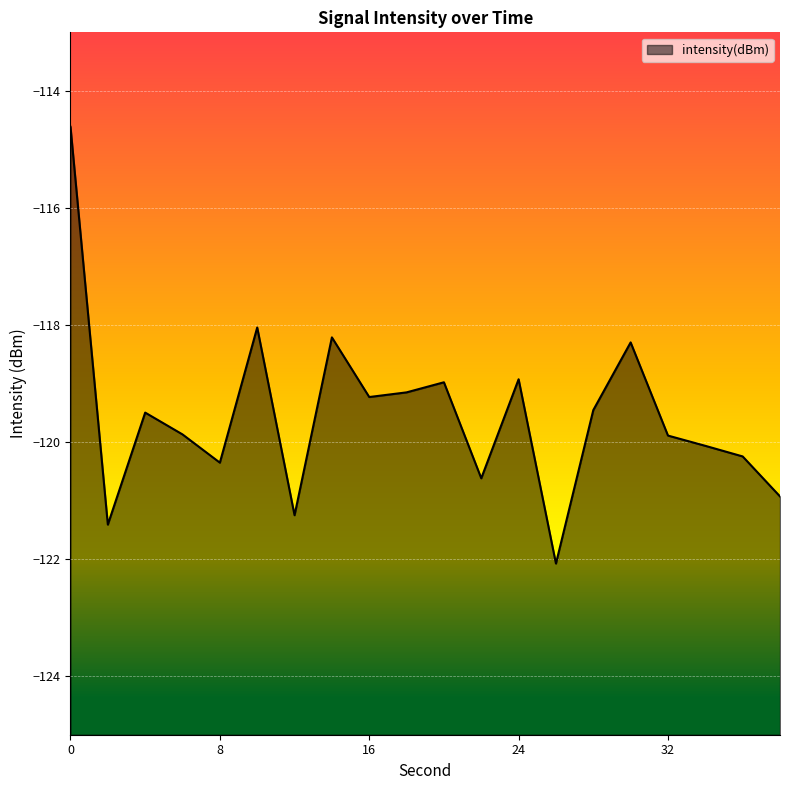

True or false: there are more than 0 points higher than both neighbors.

True